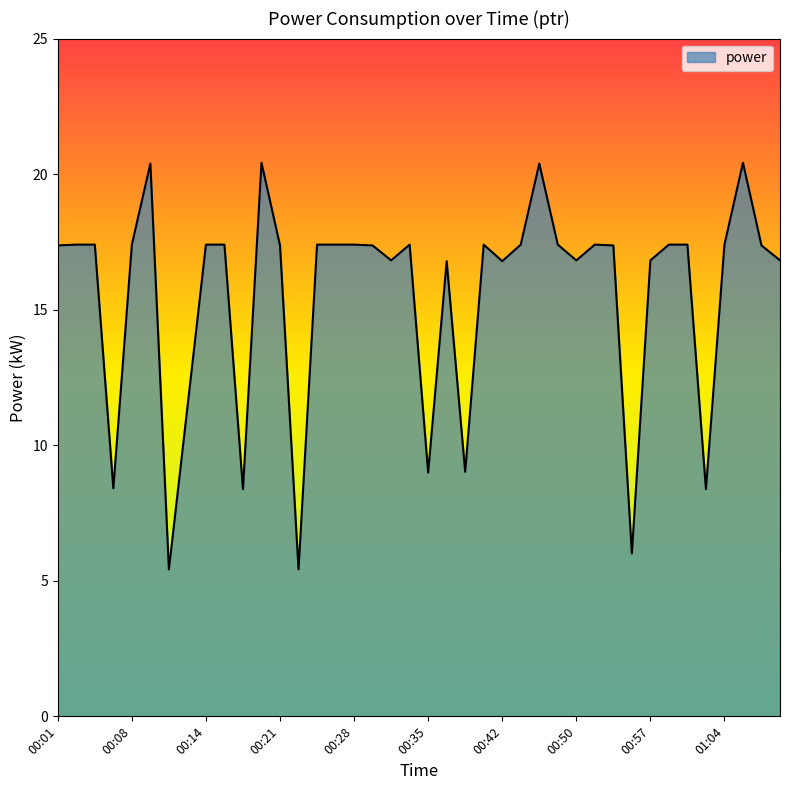

What is the smallest value displayed?

5.4